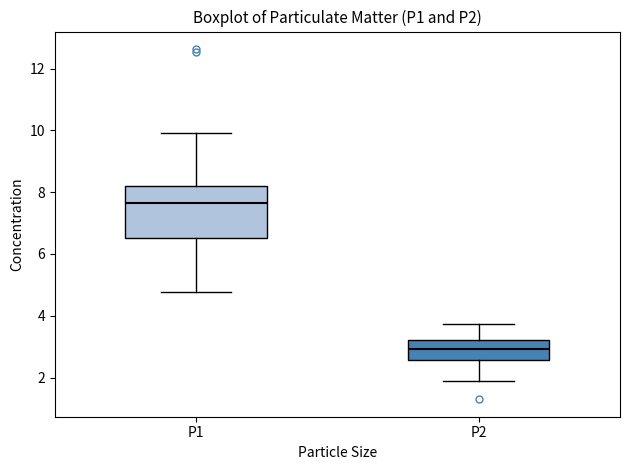

Reading left to right, transcribe this box plot: for each box, give where its median line is, the range the box spans, and where its two whiskers end, as read against the y-axis. The values are not printed on the chart, so give them approximately, as read against the axis.

P1: median 7.6, box 6.6 to 8.2, whiskers 4.8 to 10.0
P2: median 3.0, box 2.6 to 3.2, whiskers 1.8 to 3.8